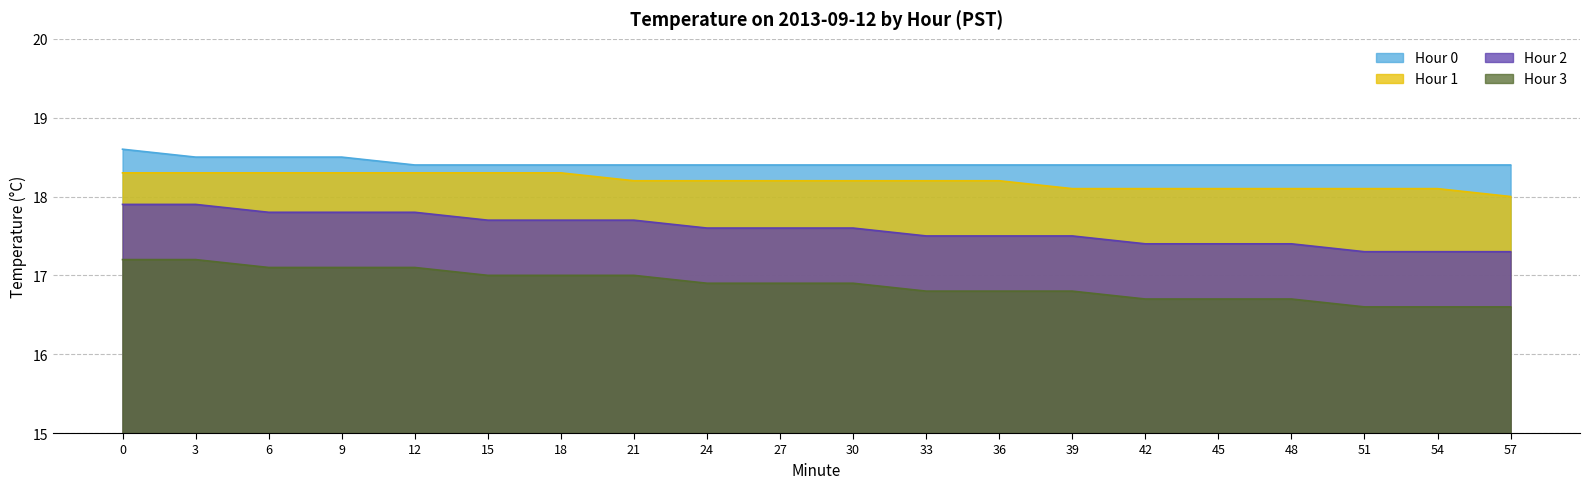

What is the value of the Hour 2 point at the 9th from the left?

17.6